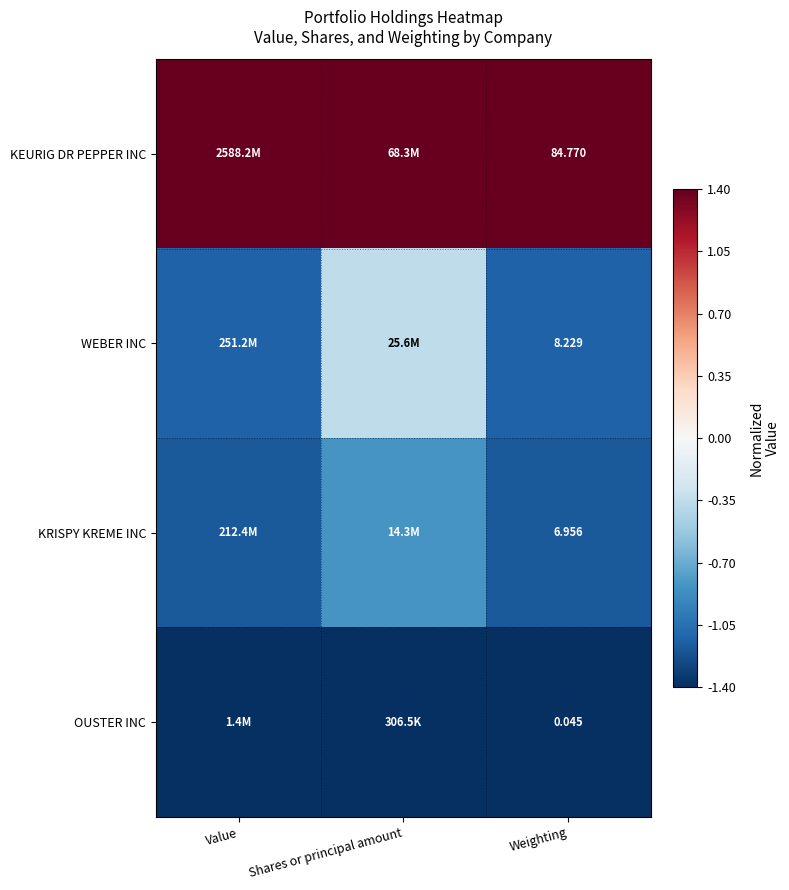

Rank the series by their maximum value, from highest to lowest.

KEURIG DR PEPPER INC, WEBER INC, KRISPY KREME INC, OUSTER INC